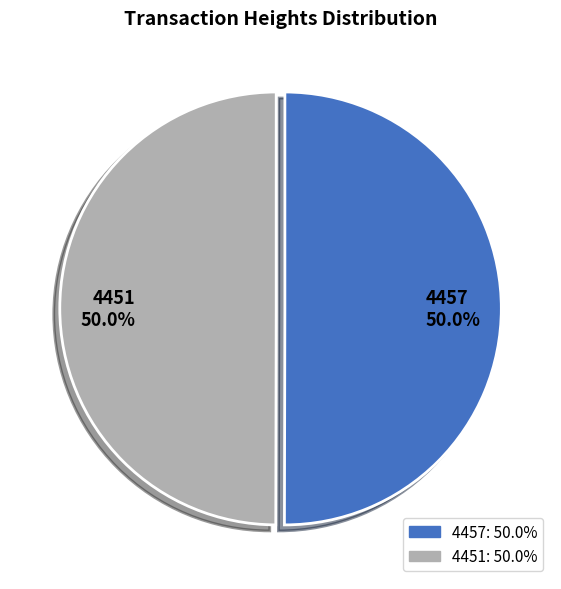

The 4451 slice represents 57% of the pie. True or false?

False